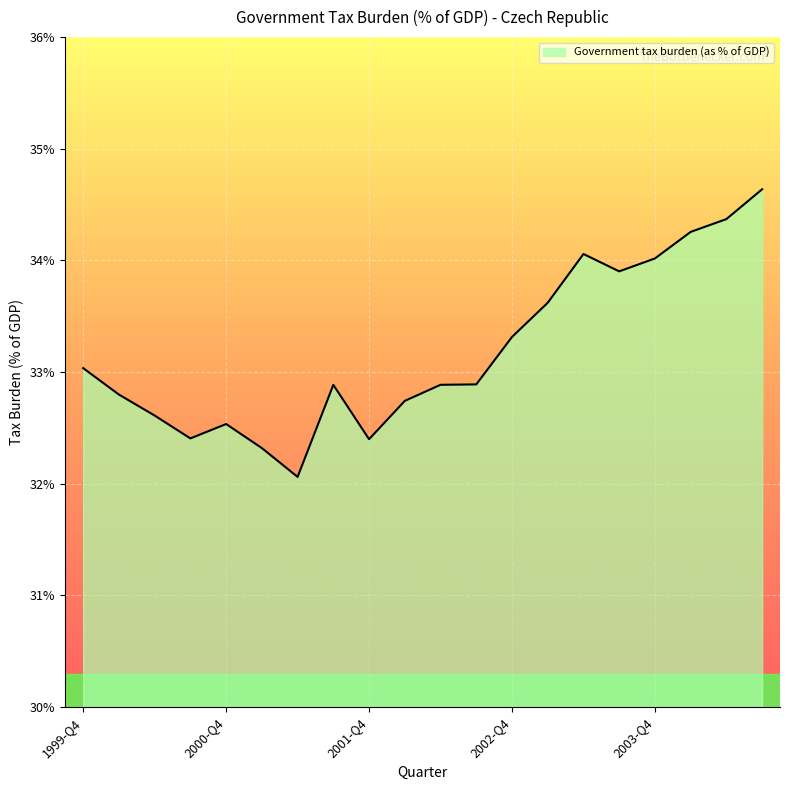

What is the smallest value displayed?

32.1